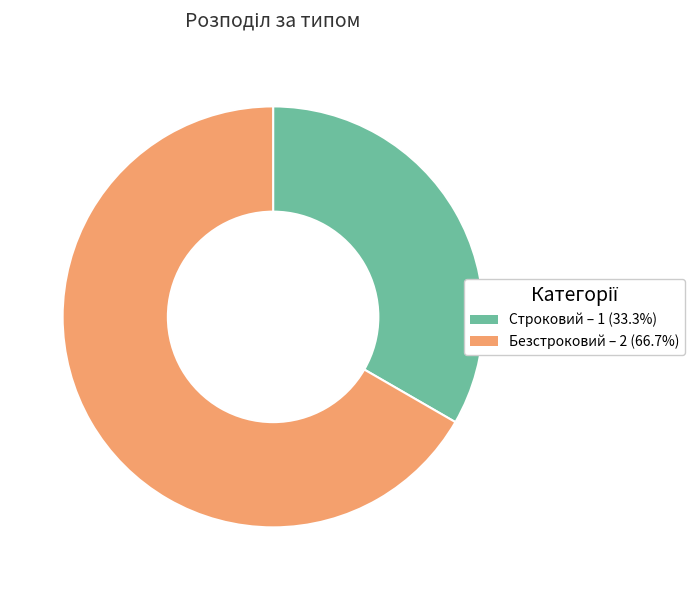

Does Строковий represent more than half of the total?

No